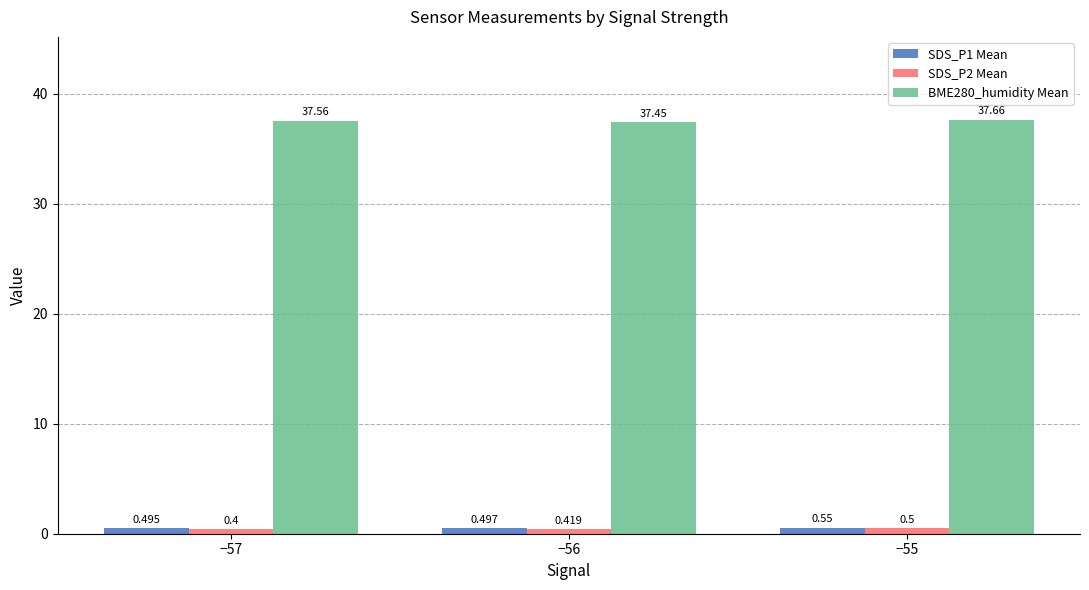

What is the maximum value shown in the chart?

37.7